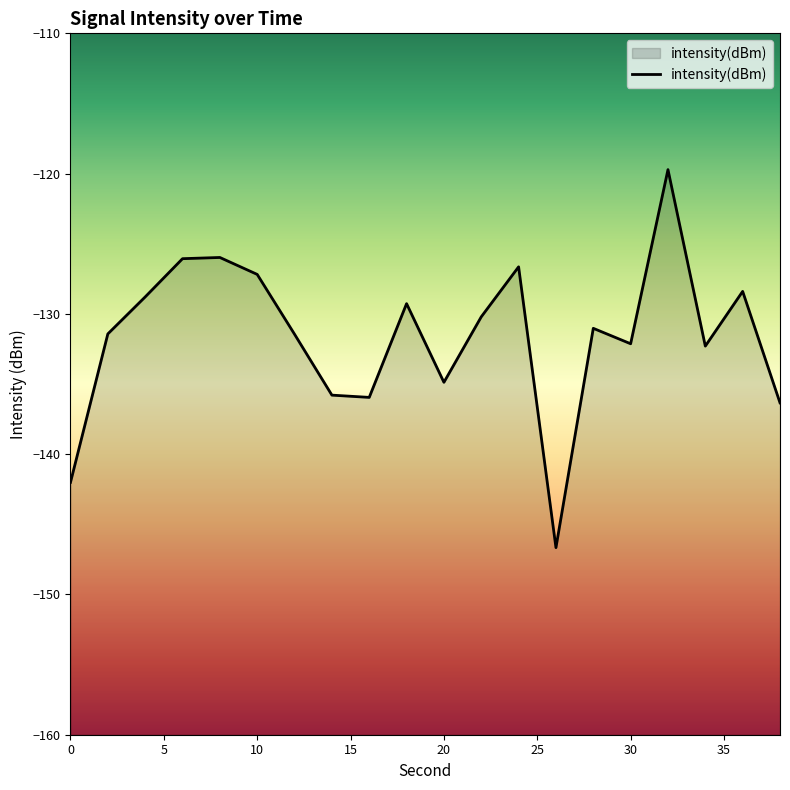

Which category has the highest value across all series?

32